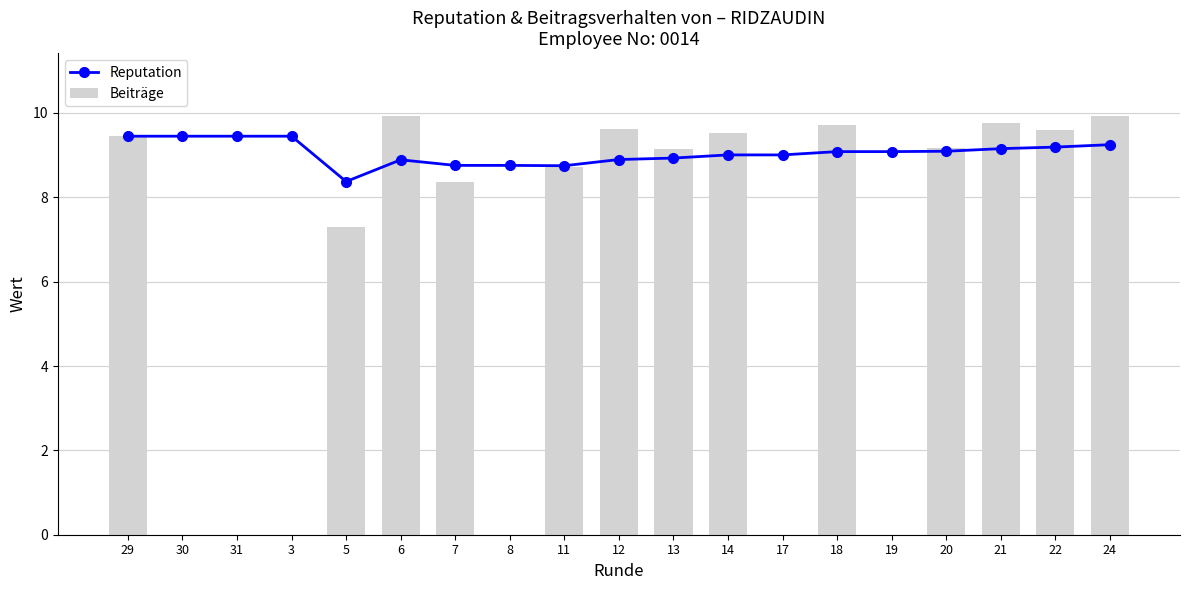

Is the value of Beiträge at 17 greater than the value of Reputation at 31?

No